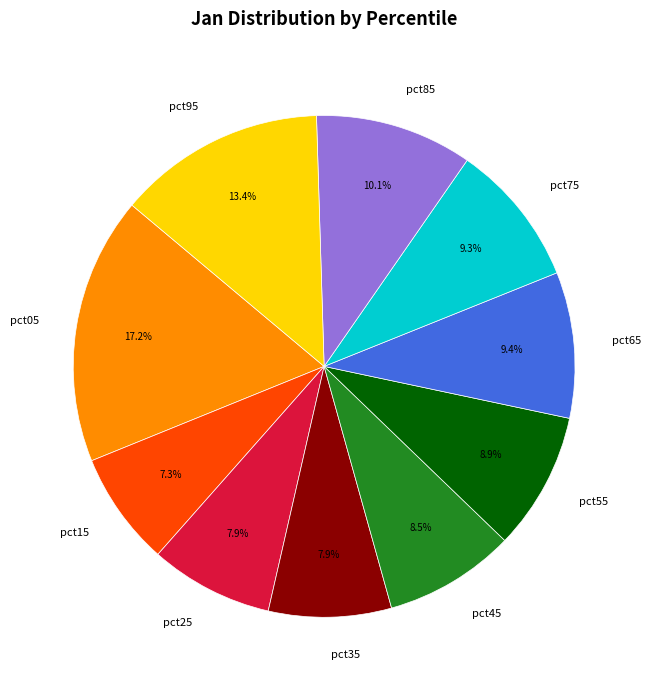

Is the sum of pct75 and pct95 greater than half?

No